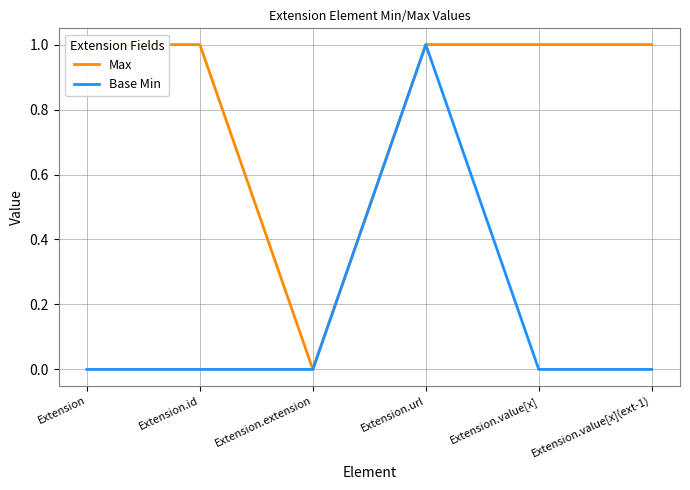

At how many categories does at least one series exceed 0?

5